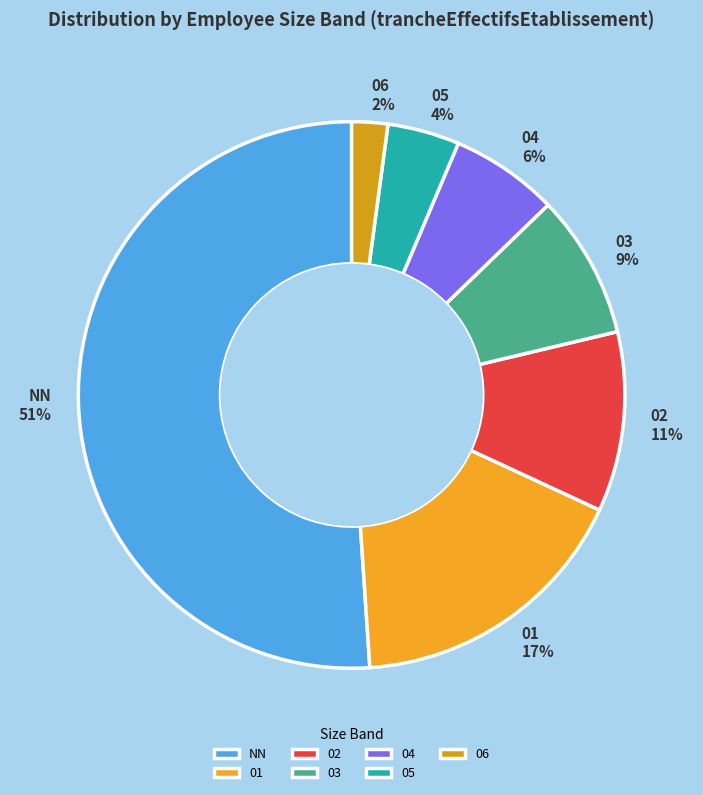

How many segments does this pie chart have?

7